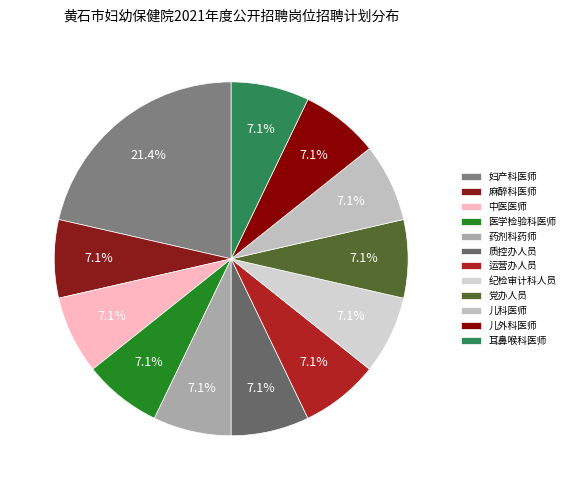

Count the number of slices in the pie.

12